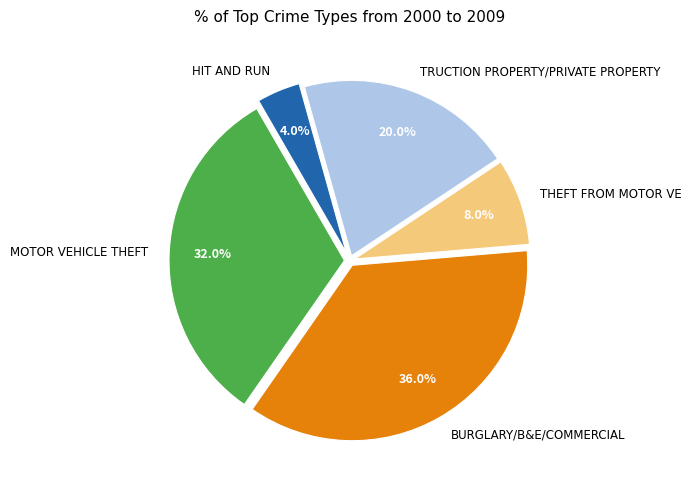

How much of the chart is everything except HIT AND RUN?

96.0%